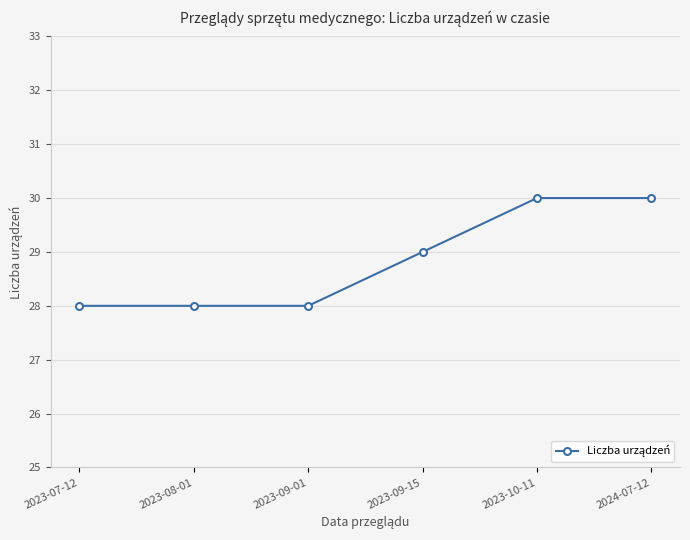

What is the sum of all values?

173